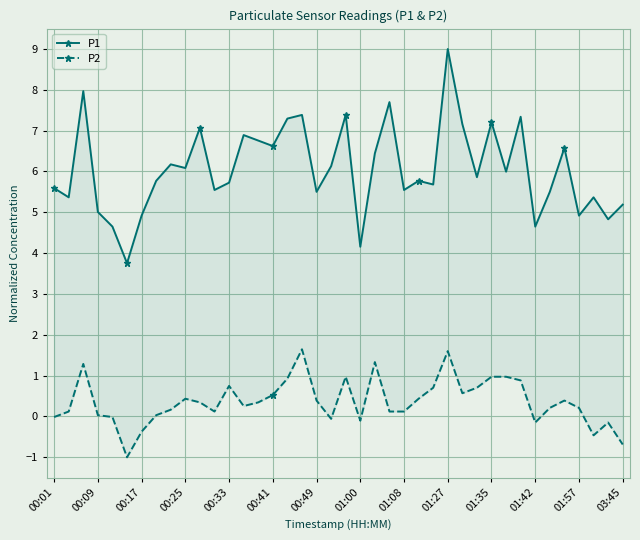

What is the difference between the second highest and minimum values in the P2 series?

2.6